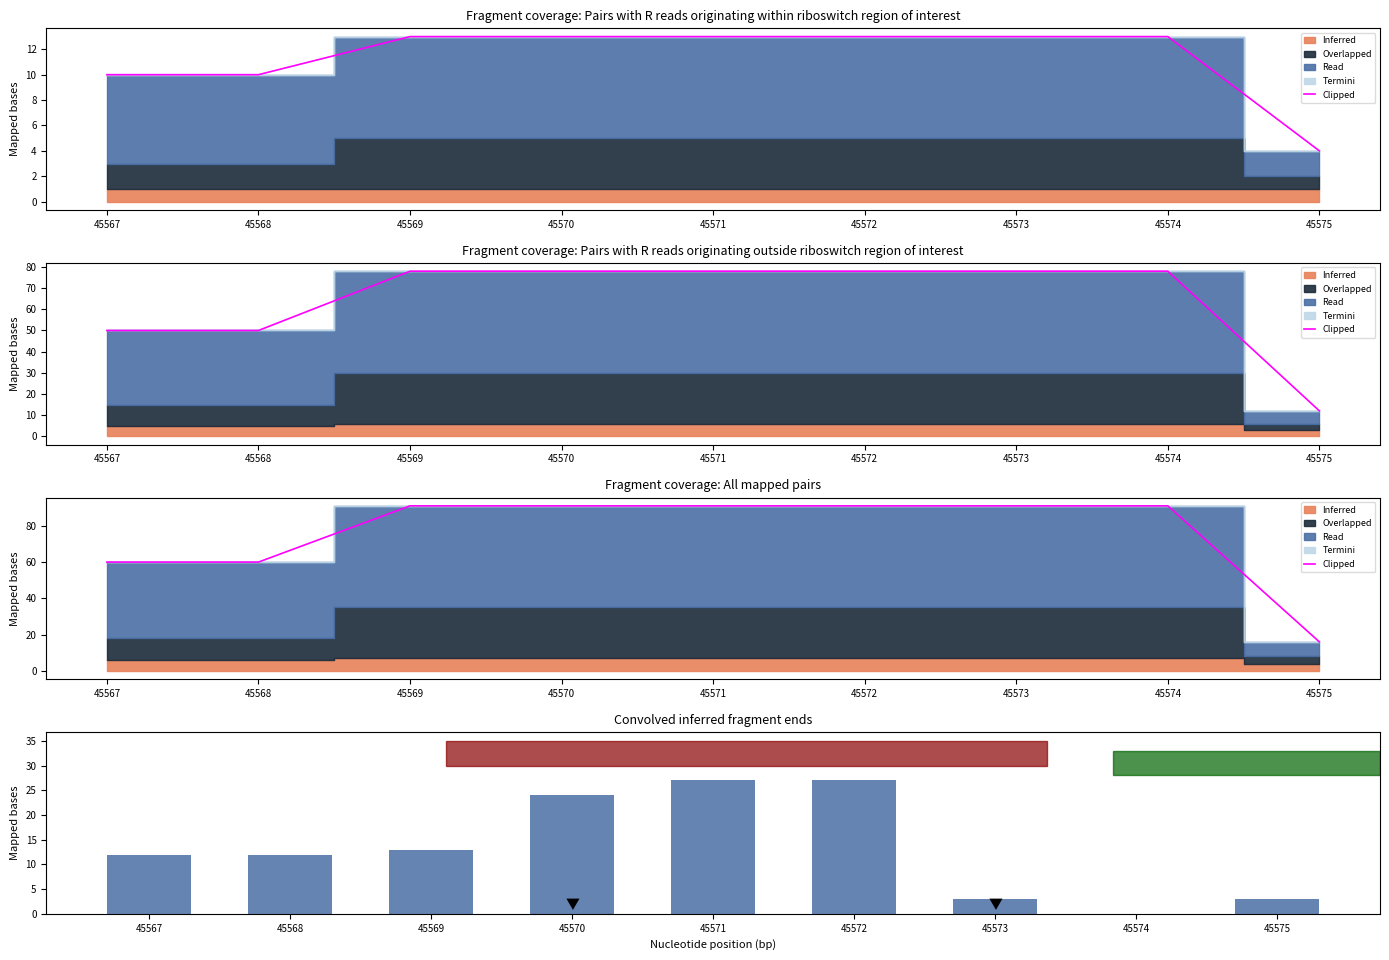

What is the value of the Total personnel bar at the 5th from the left?

27